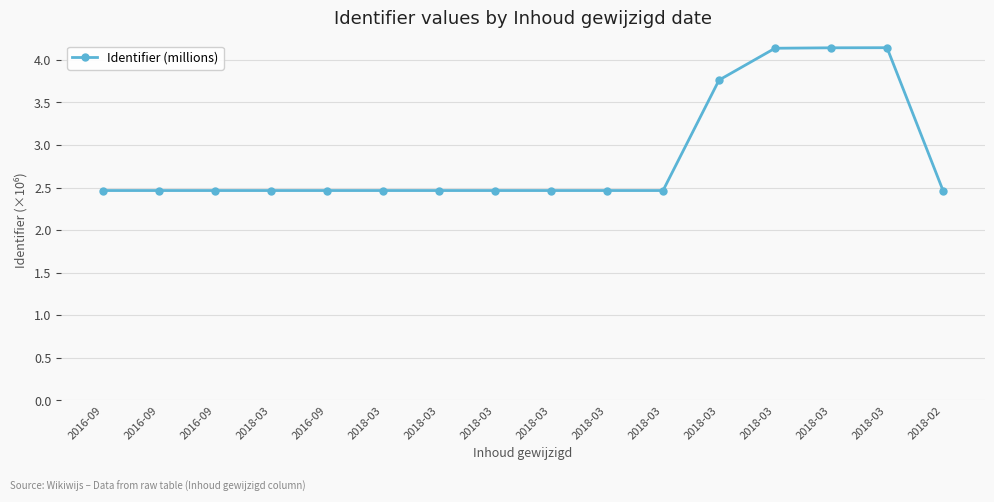

The chart shows a value of 2.5 at 2018-03. True or false?

True